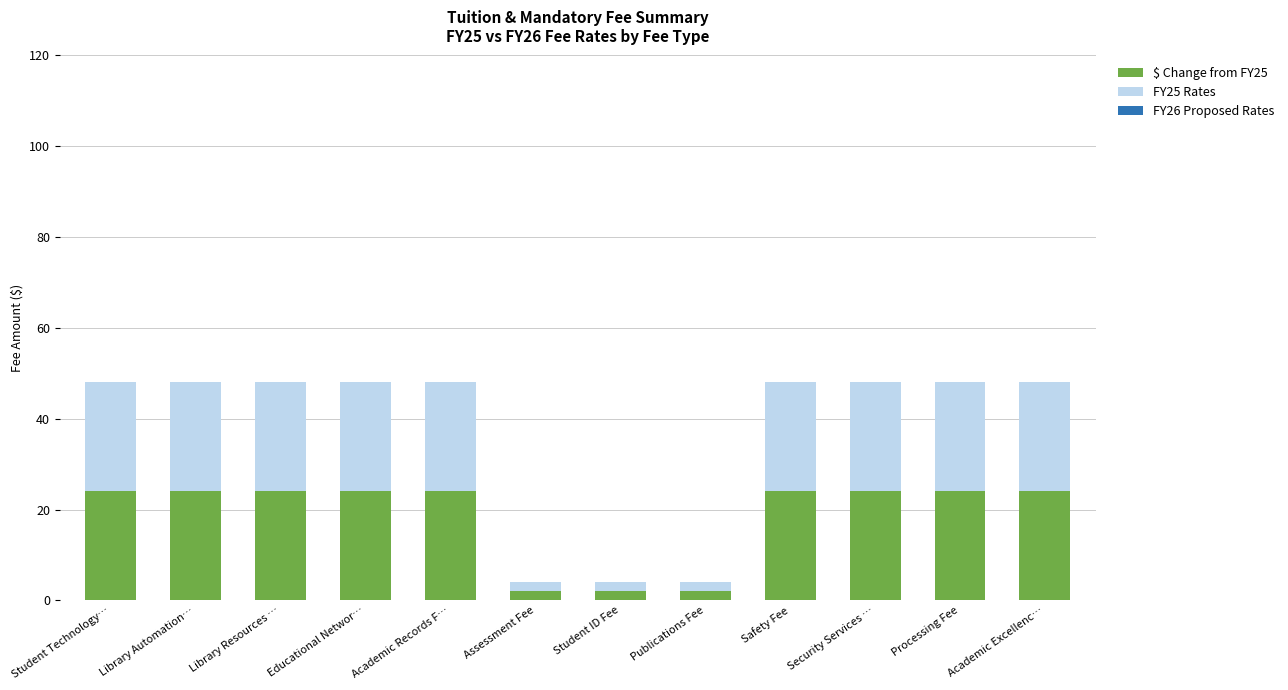

The value of $ Change from FY25 at Library Resources … is 8. True or false?

False